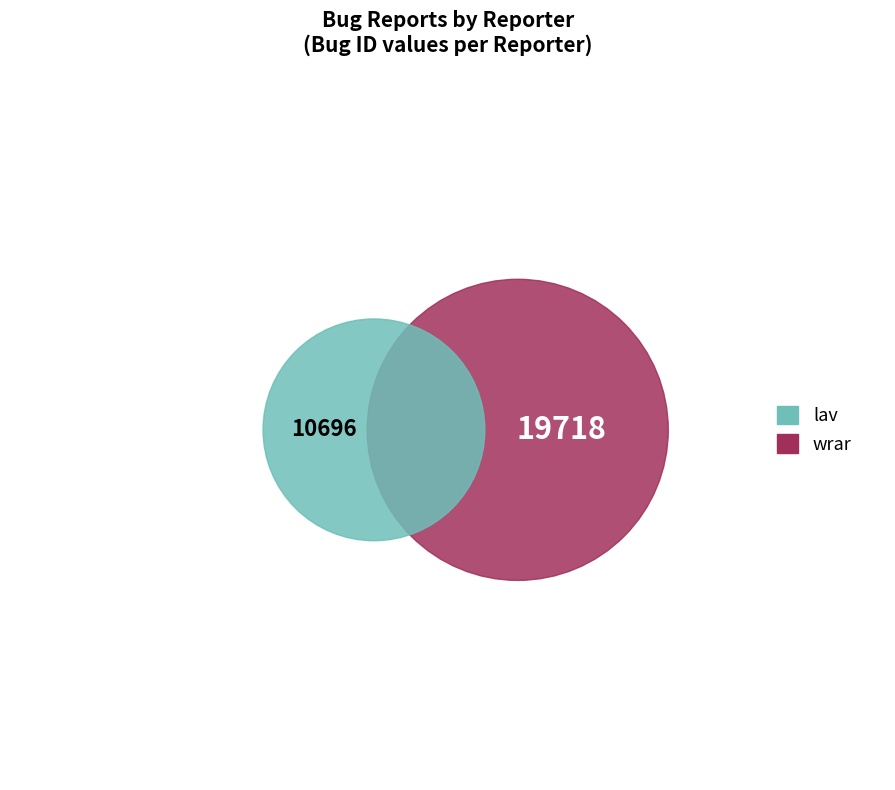

Which category has the smallest portion of the pie?

lav